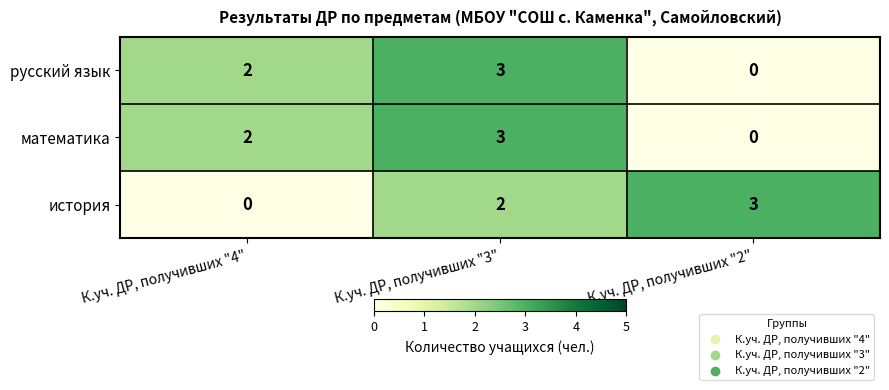

The русский язык series shows 2 at К.уч. ДР, получивших "4". True or false?

True